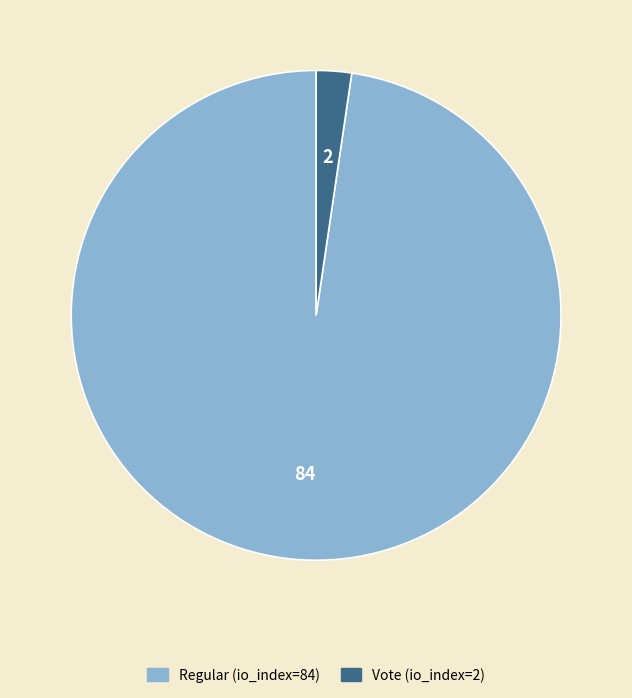

Between Regular (io_index=84) and Vote (io_index=2), which is larger?

Regular (io_index=84)